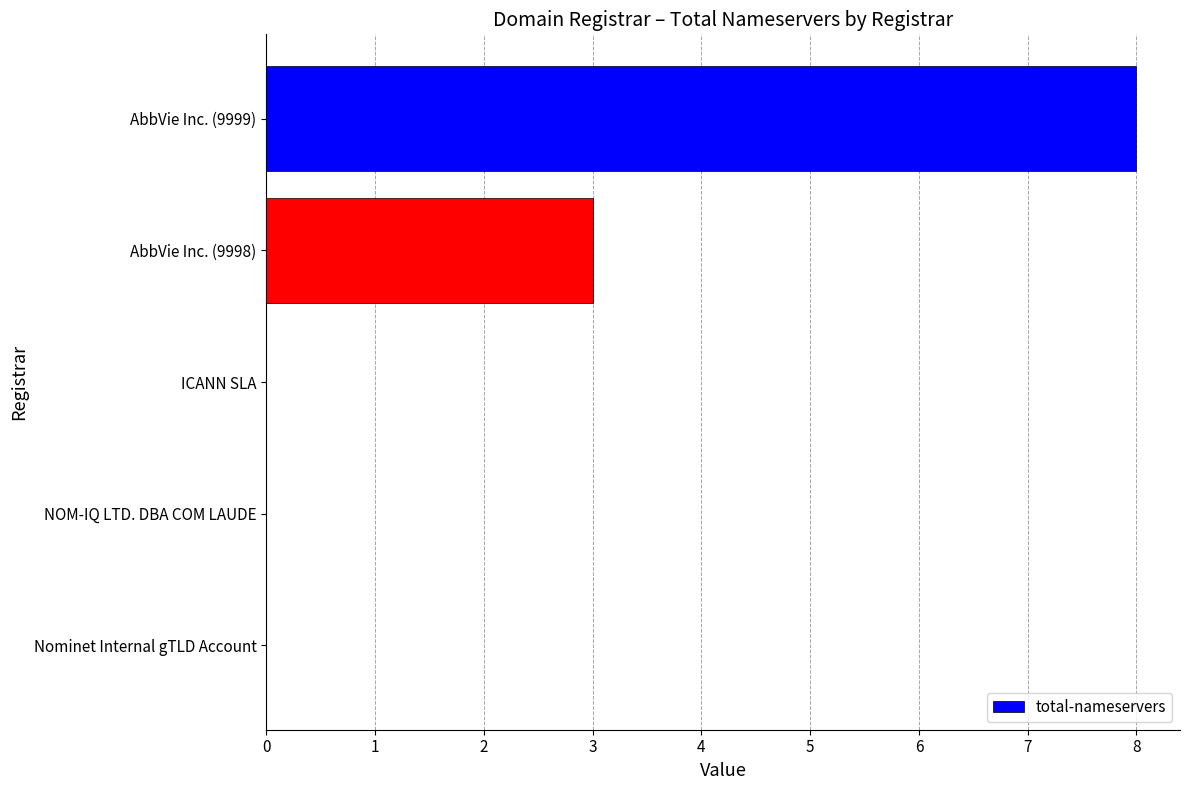

Which has a higher value, ICANN SLA or AbbVie Inc. (9999)?

AbbVie Inc. (9999)